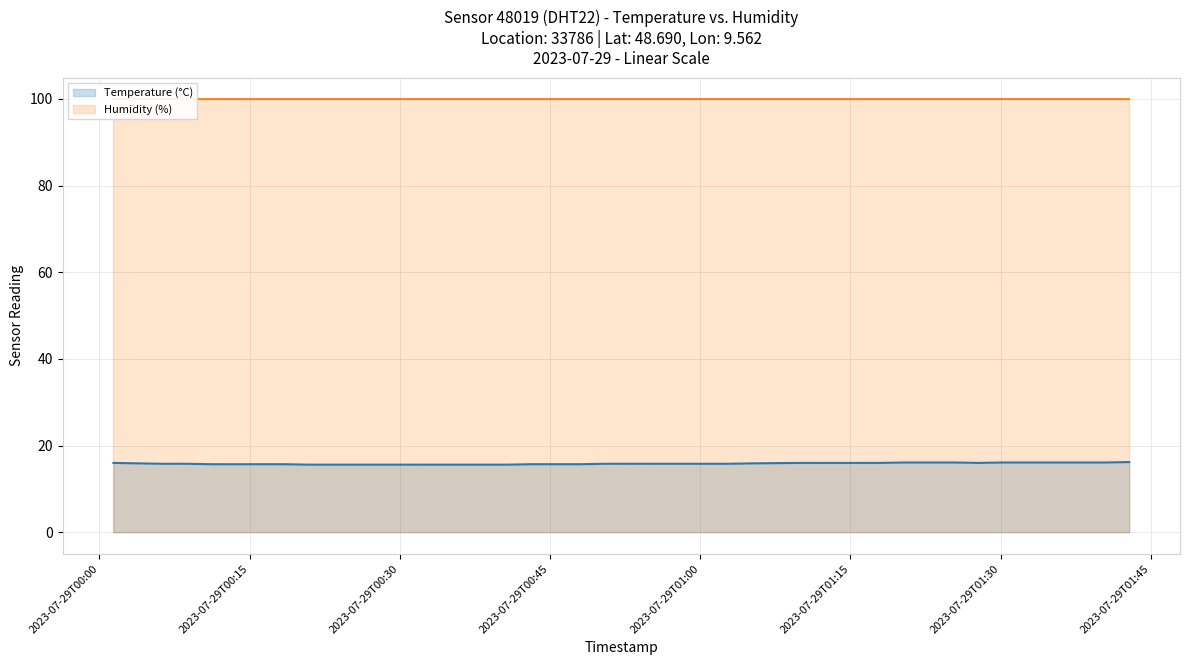

Rank the categories by value from highest to lowest.

2023-07-29T01:42:50, 2023-07-29T01:20:23, 2023-07-29T01:22:51, 2023-07-29T01:25:18, 2023-07-29T01:30:12, 2023-07-29T01:35:21, 2023-07-29T01:37:55, 2023-07-29T01:40:22, 2023-07-29T00:01:23, 2023-07-29T01:10:10, 2023-07-29T01:12:54, 2023-07-29T01:15:24, 2023-07-29T01:17:55, 2023-07-29T01:27:45, 2023-07-29T00:03:50, 2023-07-29T01:05:11, 2023-07-29T00:06:17, 2023-07-29T00:08:44, 2023-07-29T00:50:25, 2023-07-29T00:52:54, 2023-07-29T00:55:21, 2023-07-29T00:57:48, 2023-07-29T01:00:16, 2023-07-29T01:02:43, 2023-07-29T00:11:10, 2023-07-29T00:13:37, 2023-07-29T00:16:04, 2023-07-29T00:18:31, 2023-07-29T00:43:03, 2023-07-29T00:45:30, 2023-07-29T00:47:58, 2023-07-29T00:20:58, 2023-07-29T00:23:25, 2023-07-29T00:25:52, 2023-07-29T00:28:18, 2023-07-29T00:30:49, 2023-07-29T00:33:16, 2023-07-29T00:35:42, 2023-07-29T00:38:09, 2023-07-29T00:40:36